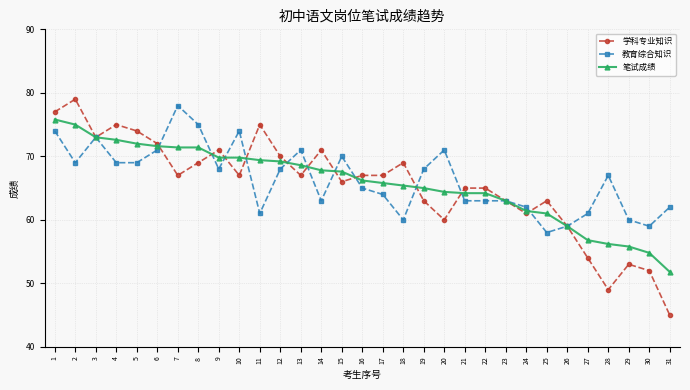

Which series has the widest spread of values?

学科专业知识